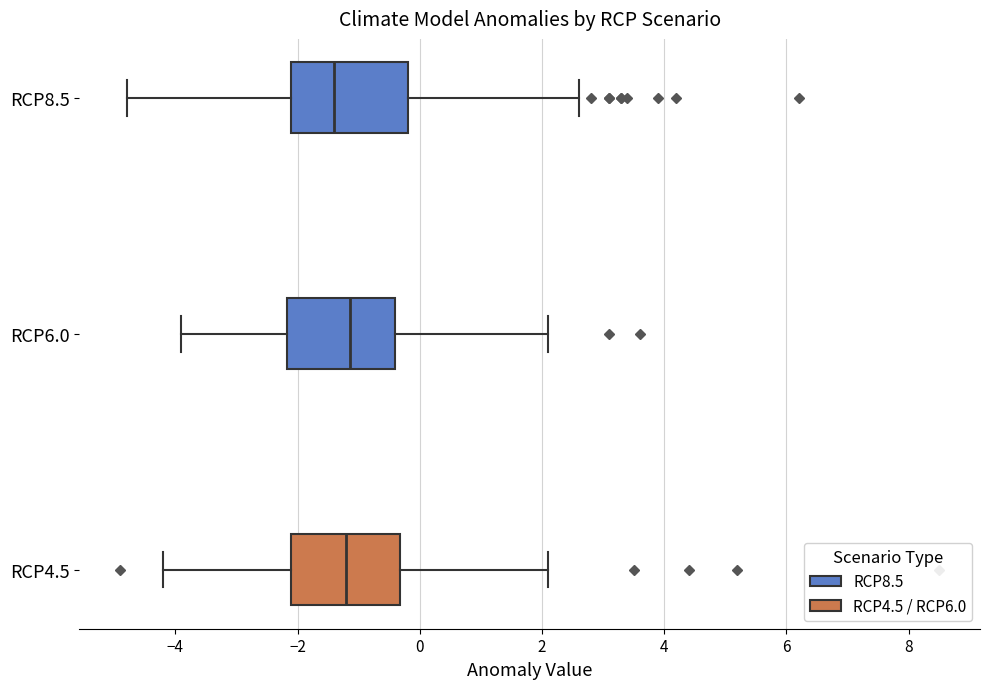

Where does the right whisker of the box for RCP4.5 end on the x-axis? The values are not printed on the chart, so give them approximately, as read against the axis.

2.2